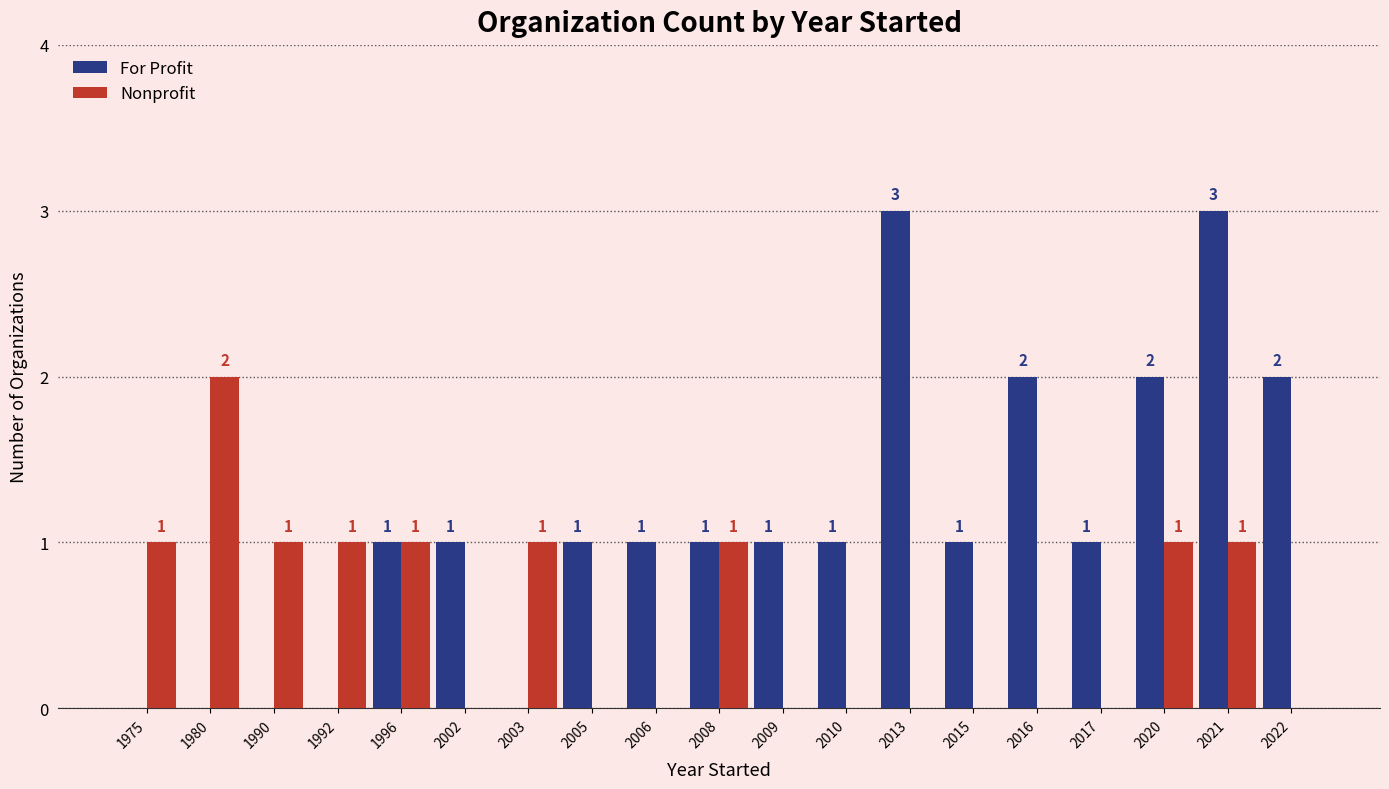

How many categories are shown in the chart?

19